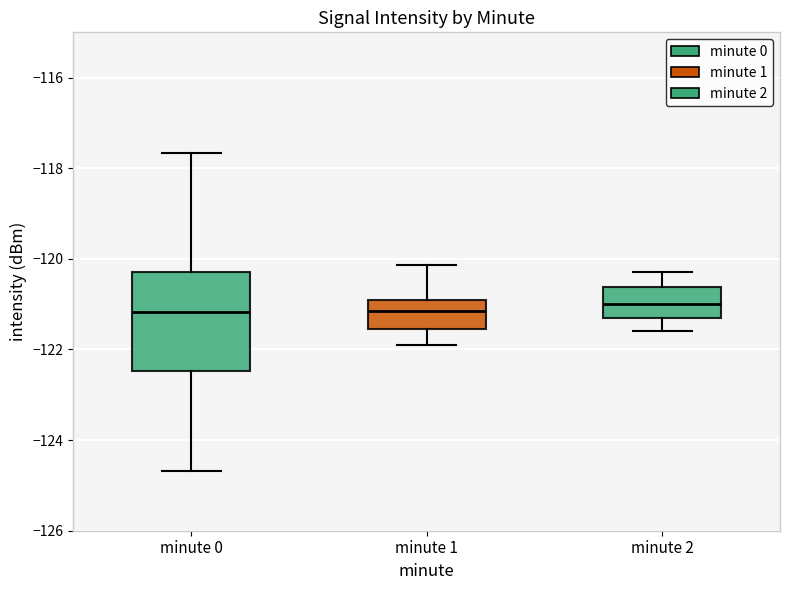

Reading left to right, transcribe this box plot: for each box, give where its median line is, the range the box spans, and where its two whiskers end, as read against the y-axis. The values are not printed on the chart, so give them approximately, as read against the axis.

minute 0: median -121.2, box -122.4 to -120.2, whiskers -124.6 to -117.6
minute 1: median -121.2, box -121.6 to -121.0, whiskers -122.0 to -120.2
minute 2: median -121.0, box -121.2 to -120.6, whiskers -121.6 to -120.2